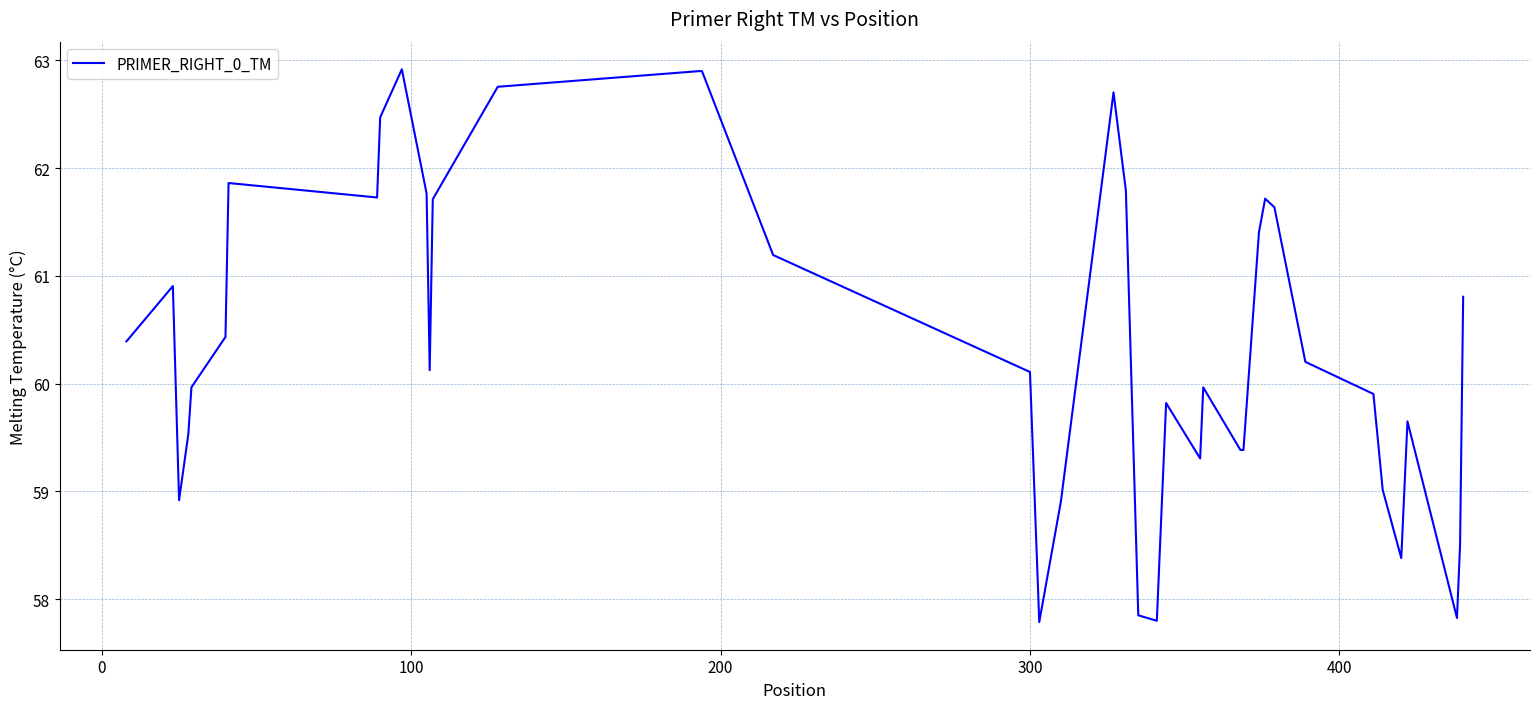

What is the minimum value shown in the chart?

57.8